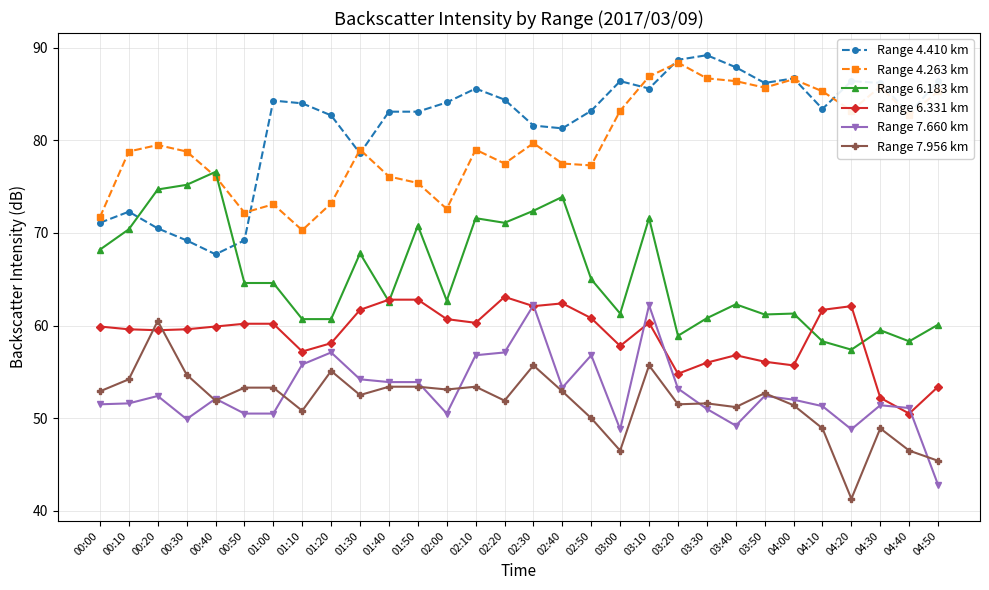

How many times do Range 6.331 km and Range 7.956 km cross each other?

2